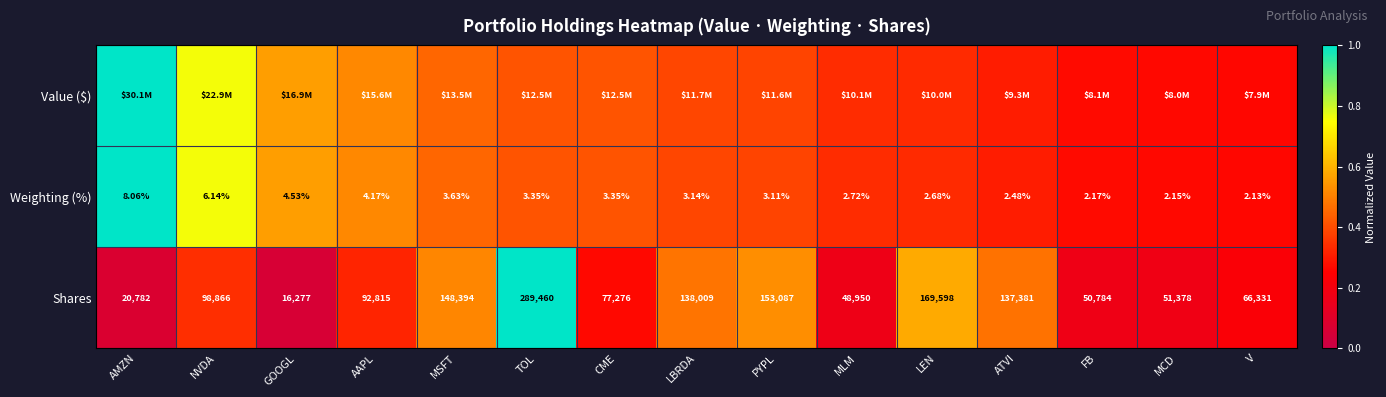

Count the number of categories in the chart.

15